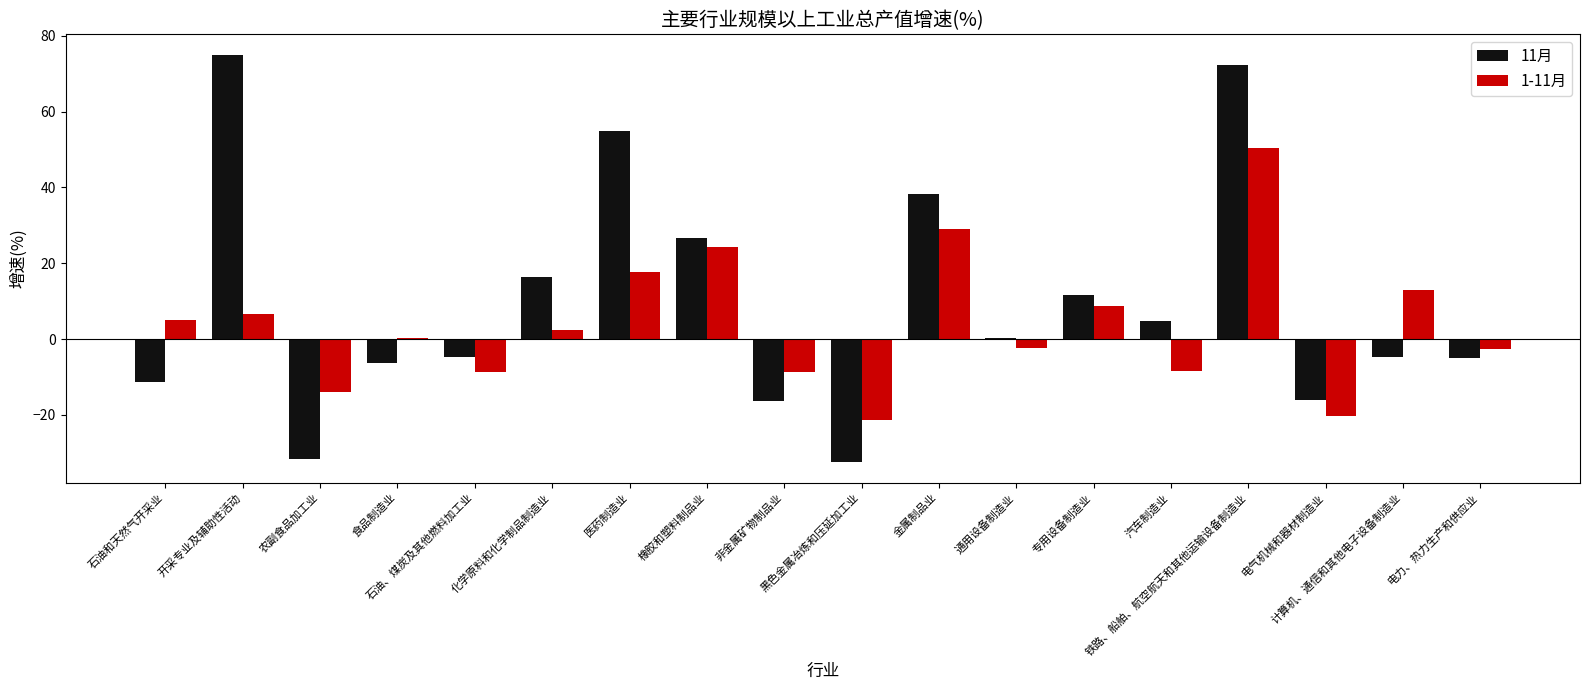

The 1-11月 series shows 6.6 at 开采专业及辅助性活动. True or false?

True